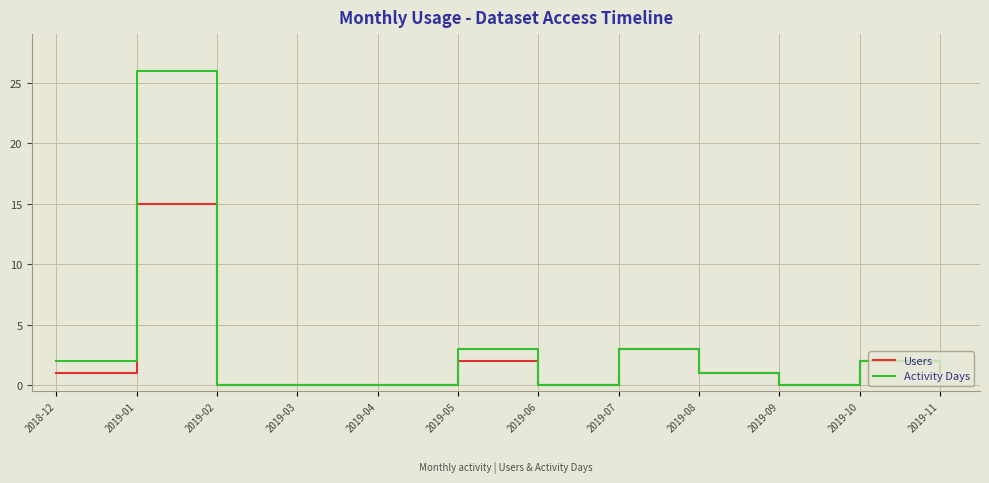

Rank the series by their maximum value, from lowest to highest.

Users, Activity Days